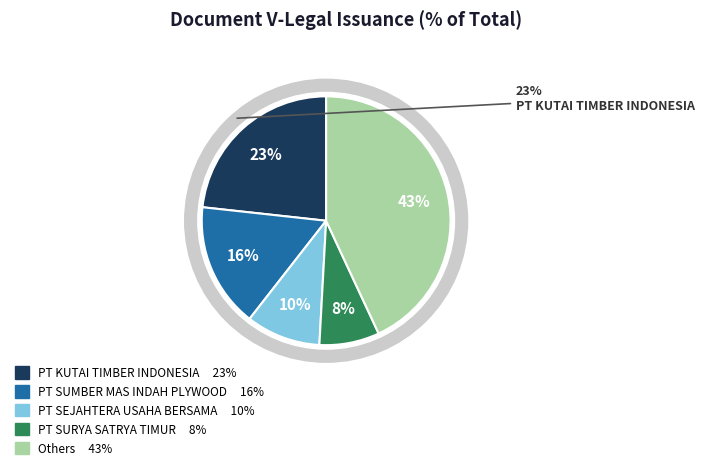

Does any single category account for the majority?

No